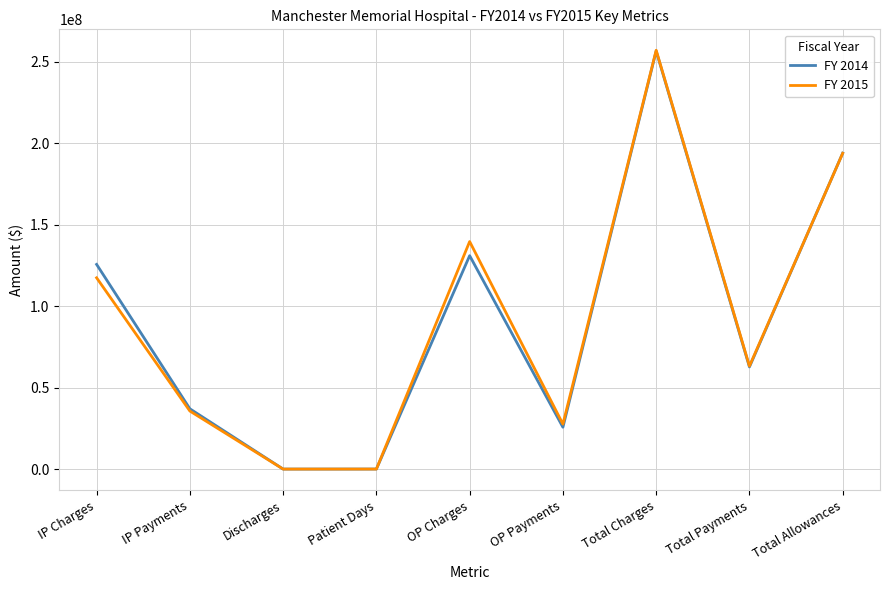

What is the maximum value for FY 2015?

257070079